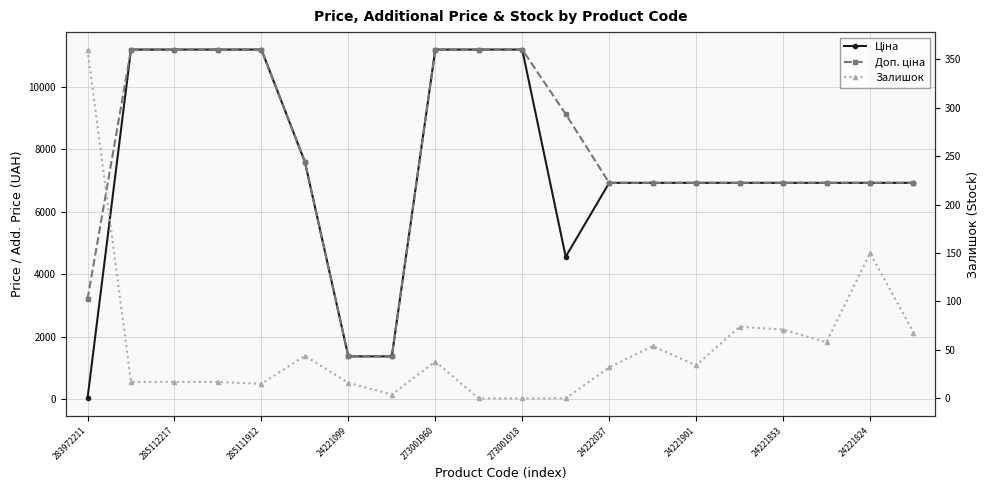

What is the total value across all series at 15?

13925.3